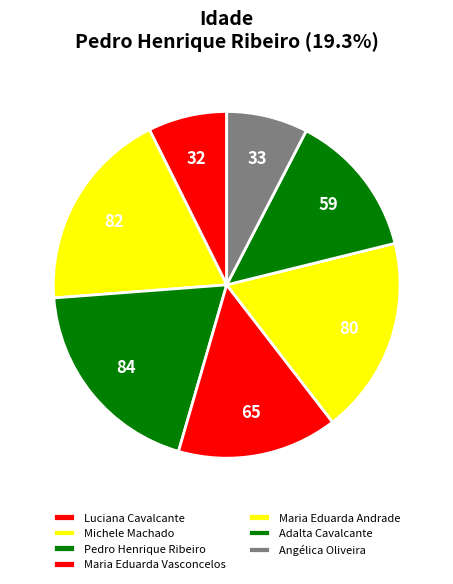

How many slices are in this pie chart?

7